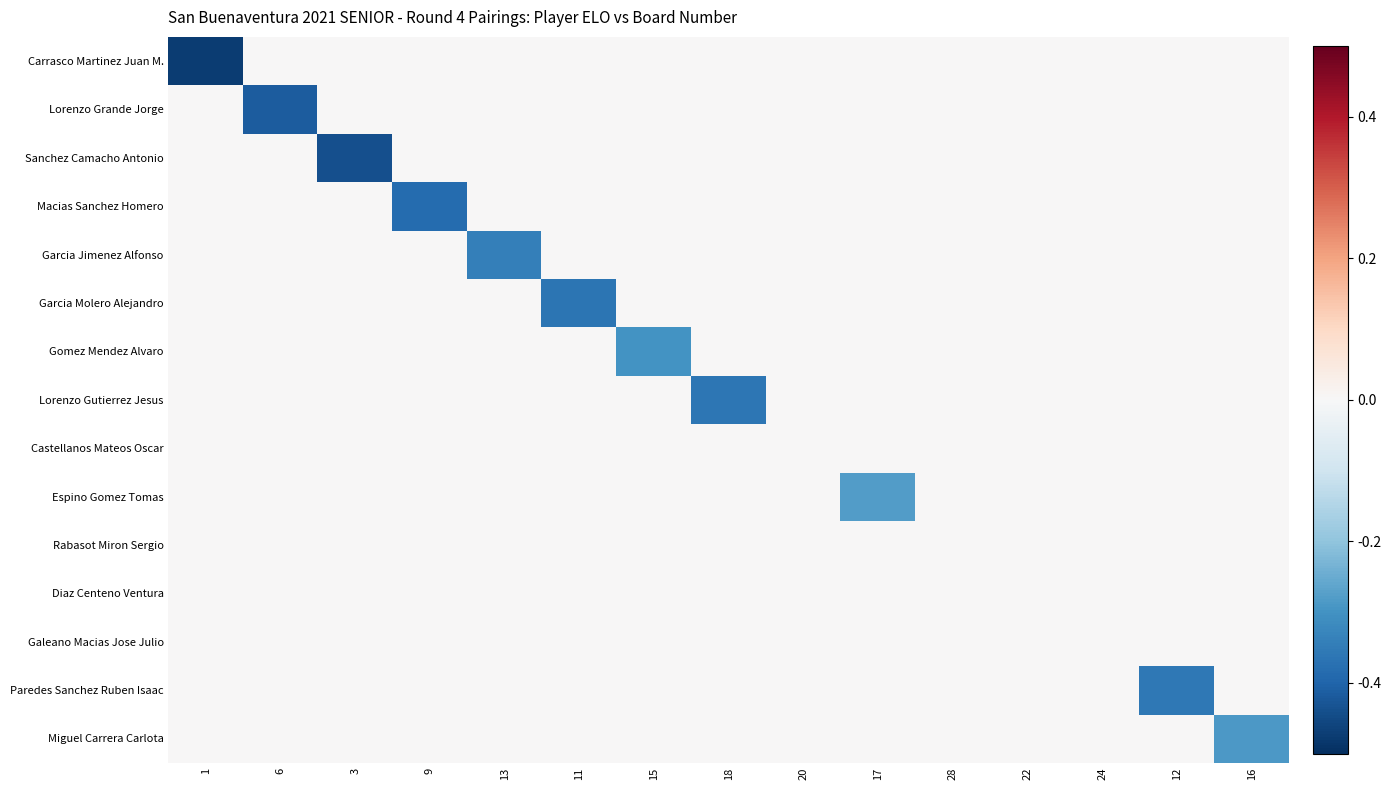

What is the spread (max minus min) of values at 12?

0.4